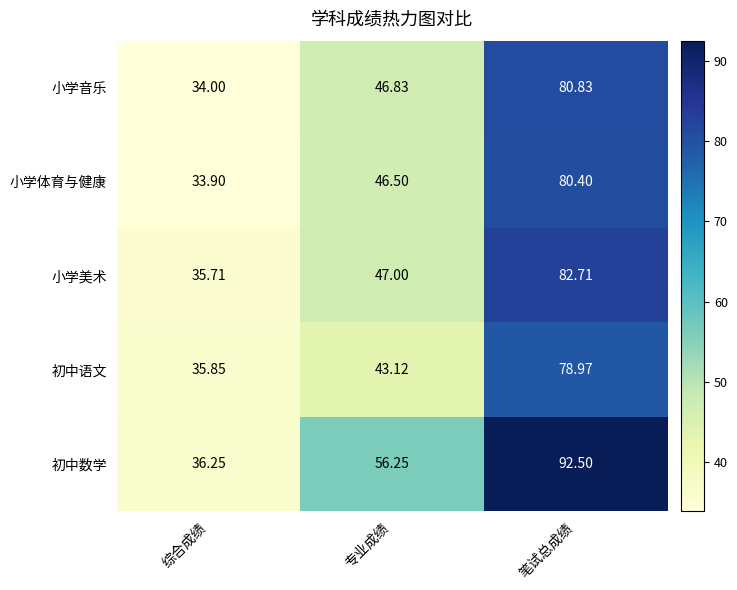

At which category is the sum across all series the highest?

笔试总成绩